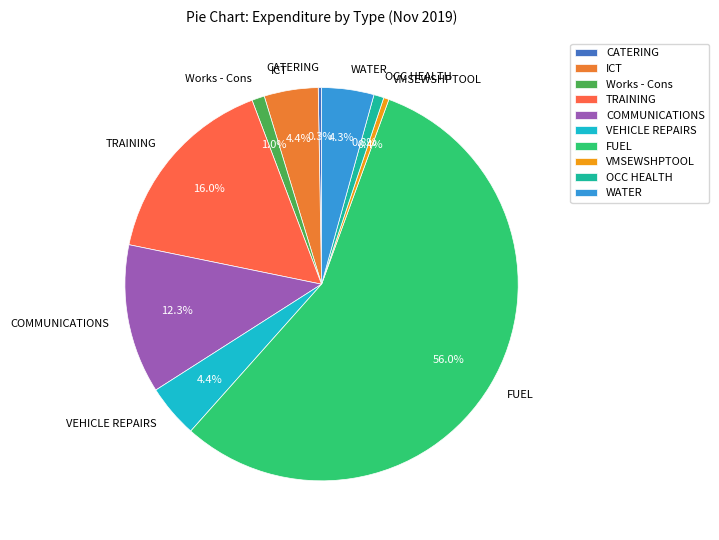

Which slice is the largest?

FUEL